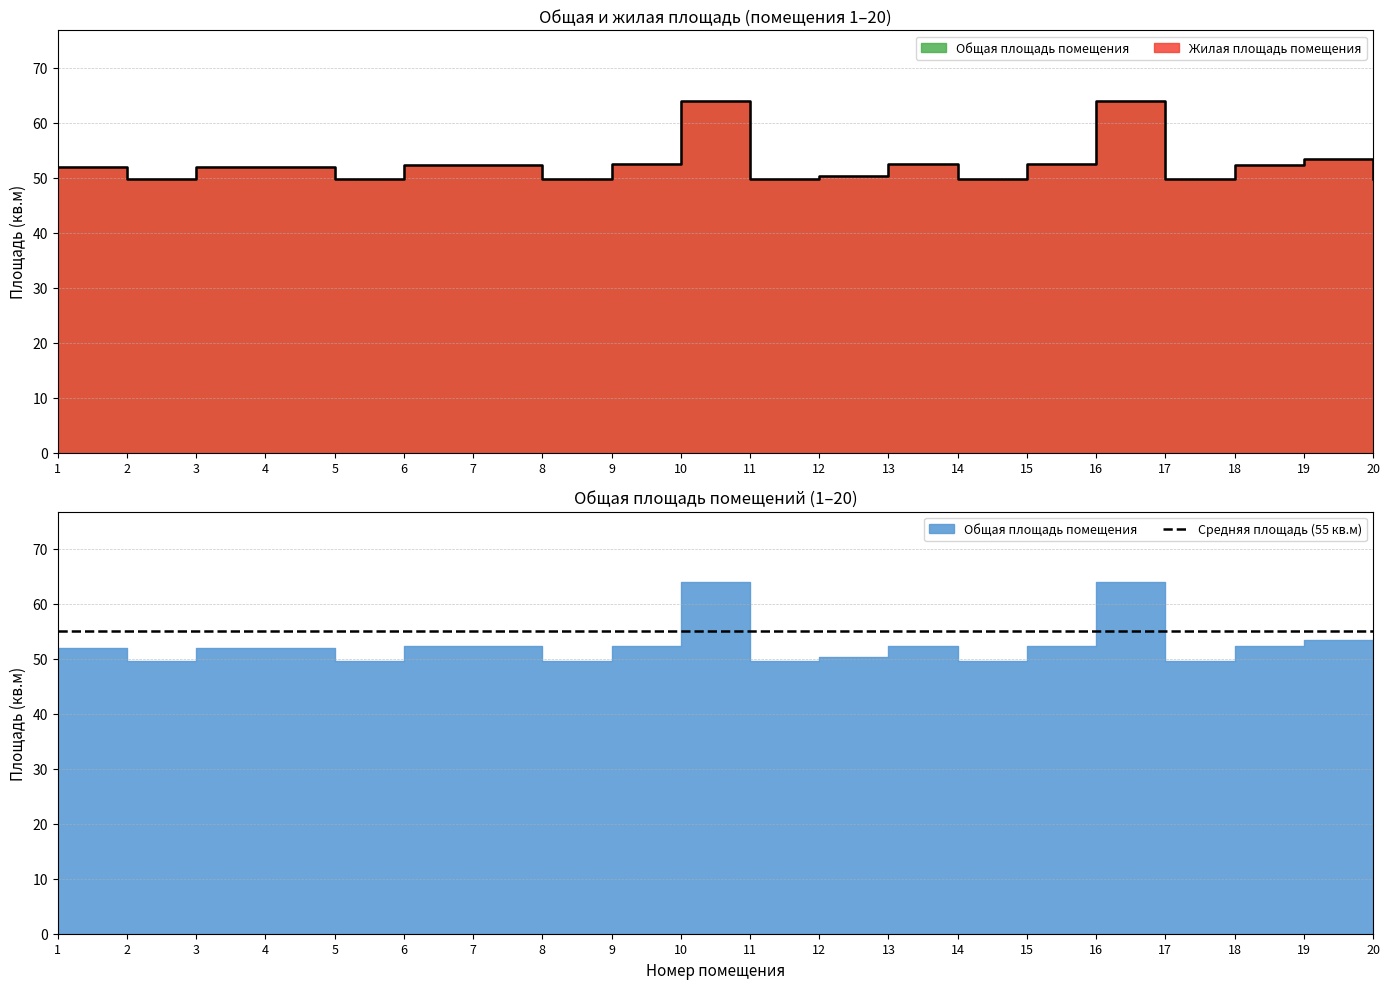

True or false: the data shows 49.7 at 2.

True